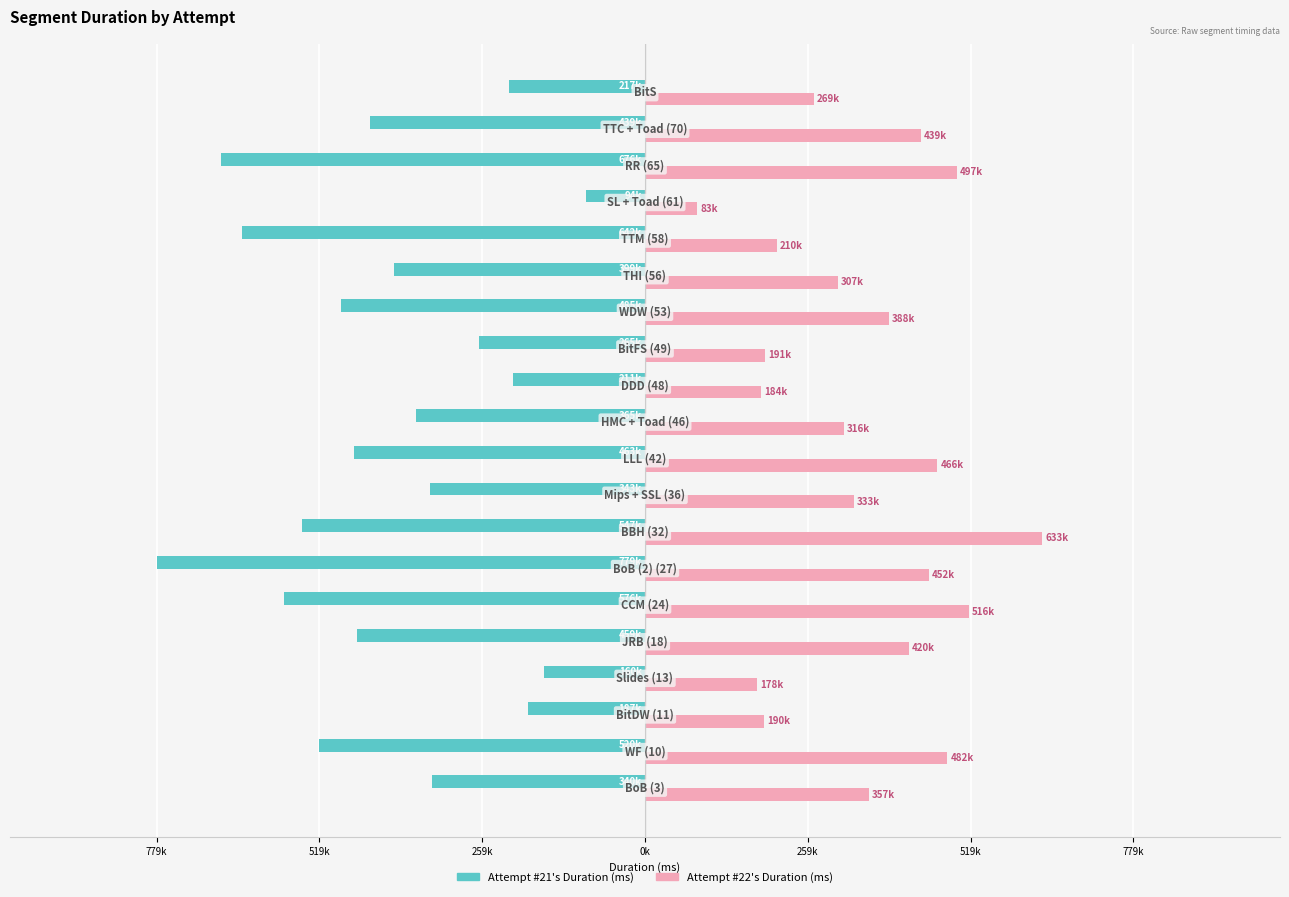

What is the sum of all Attempt #21's Duration (ms) values?

-8178159